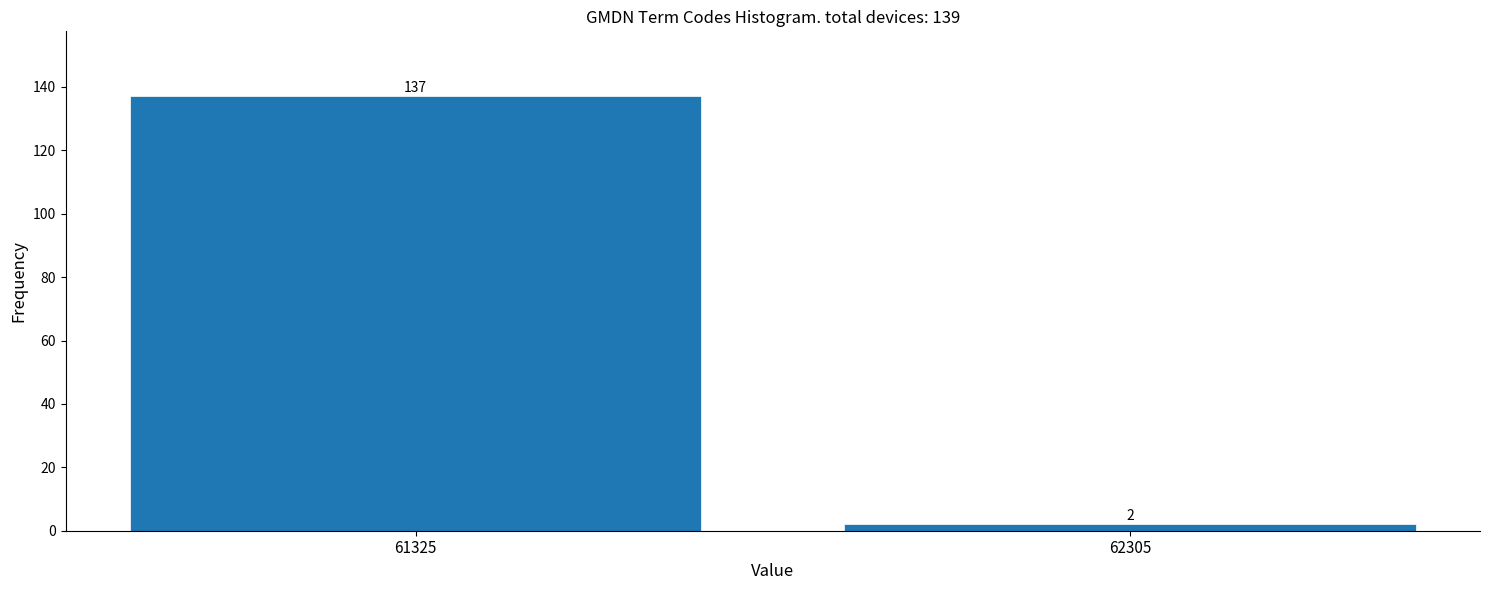

Reading left to right, transcribe all the data shown in this chart.

61325=137	62305=2